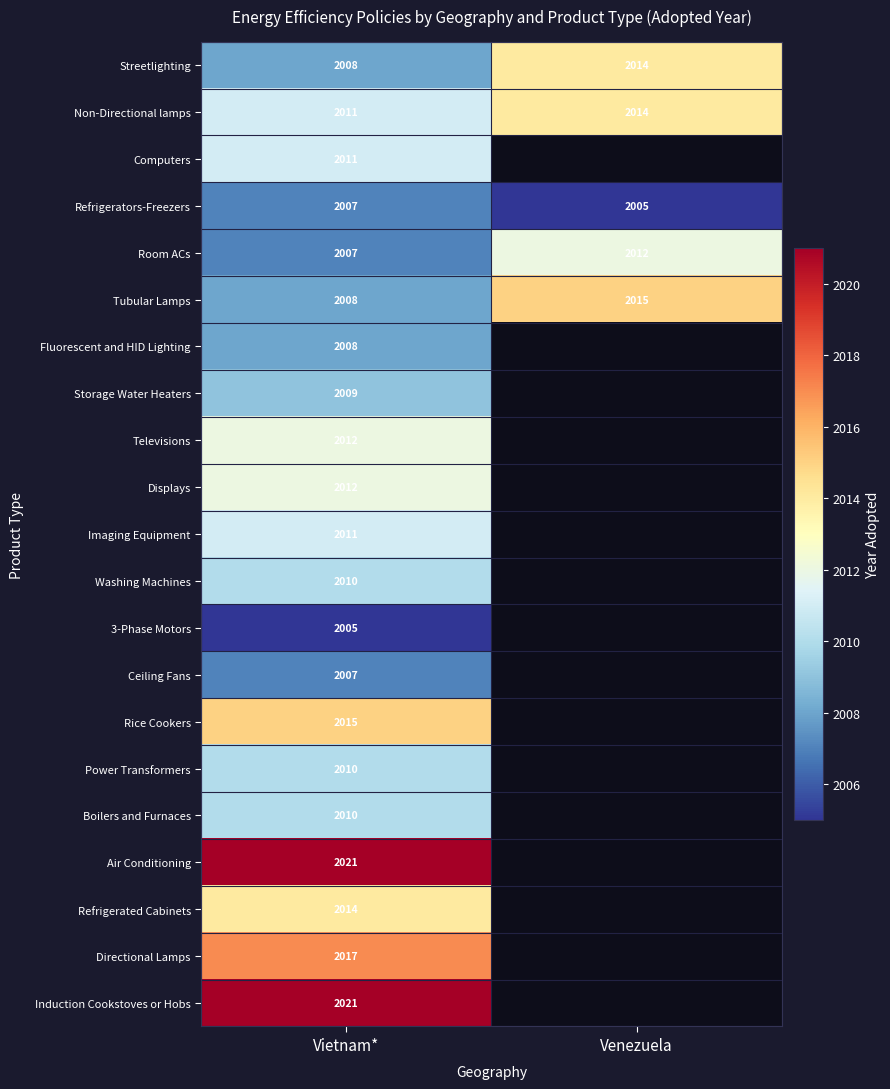

At which label is Non-Directional lamps closest to 2012?

Vietnam*